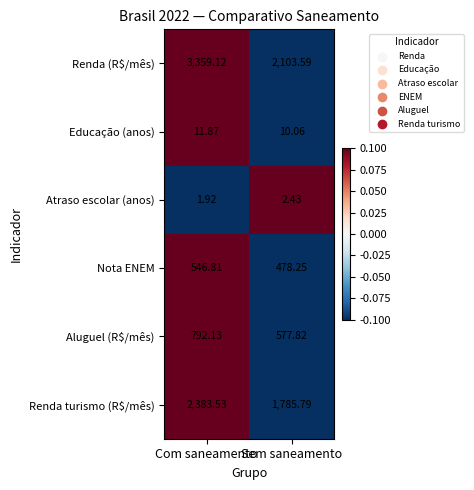

List the labels in order of Atraso escolar (anos) value, smallest first.

Com saneamento, Sem saneamento